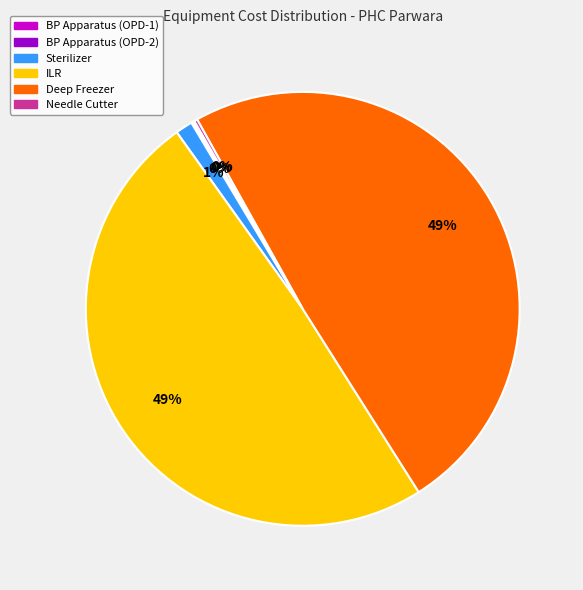

Is it true that ILR is 49% of the pie?

True